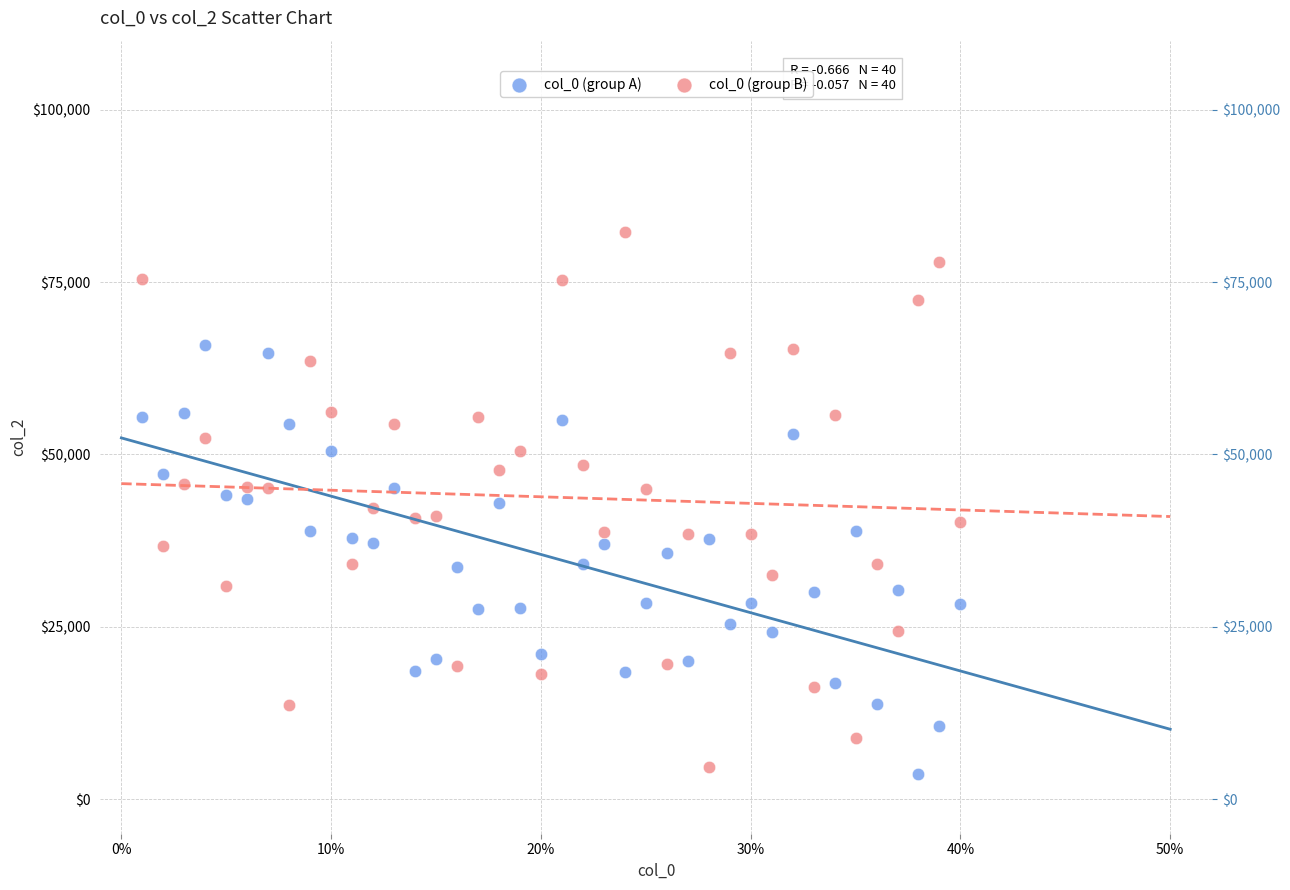

Across all data points, what is the range of X values (max minus min)?

0.4